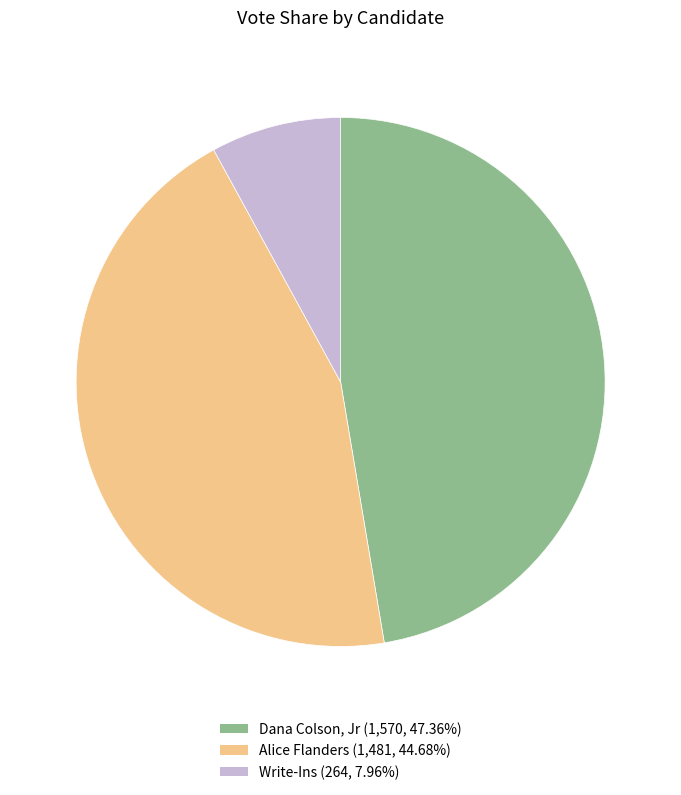

Rank the categories by value from lowest to highest.

Write-Ins, Alice Flanders, Dana Colson, Jr